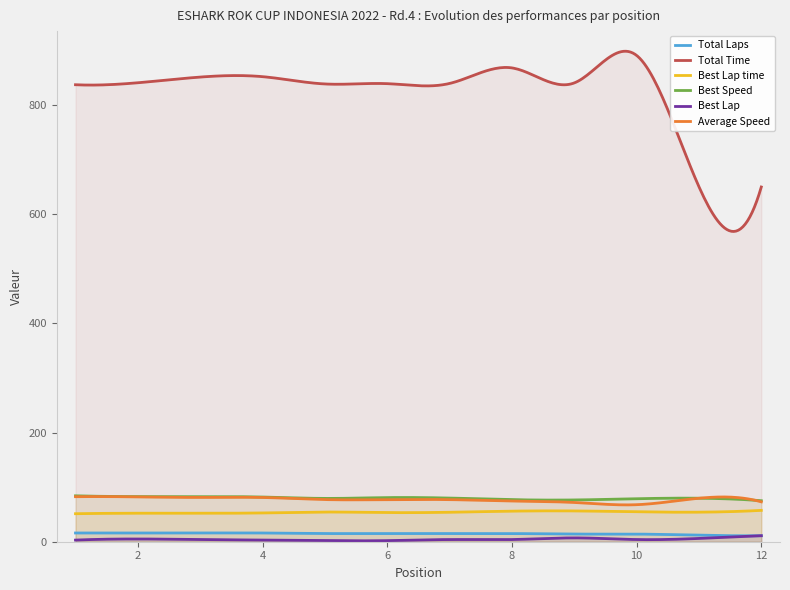

True or false: Average Speed and Best Lap time cross at least once.

False